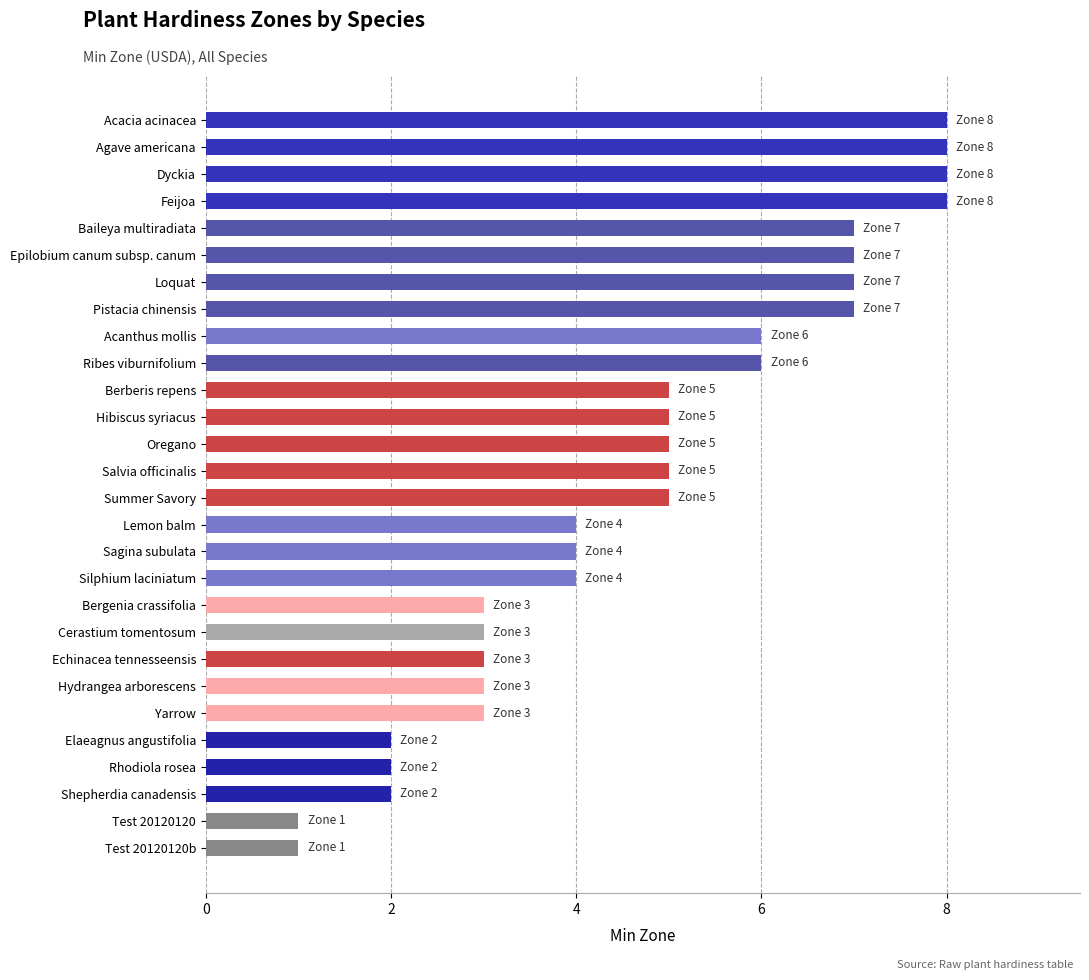

What is the difference between the maximum and minimum values?

7